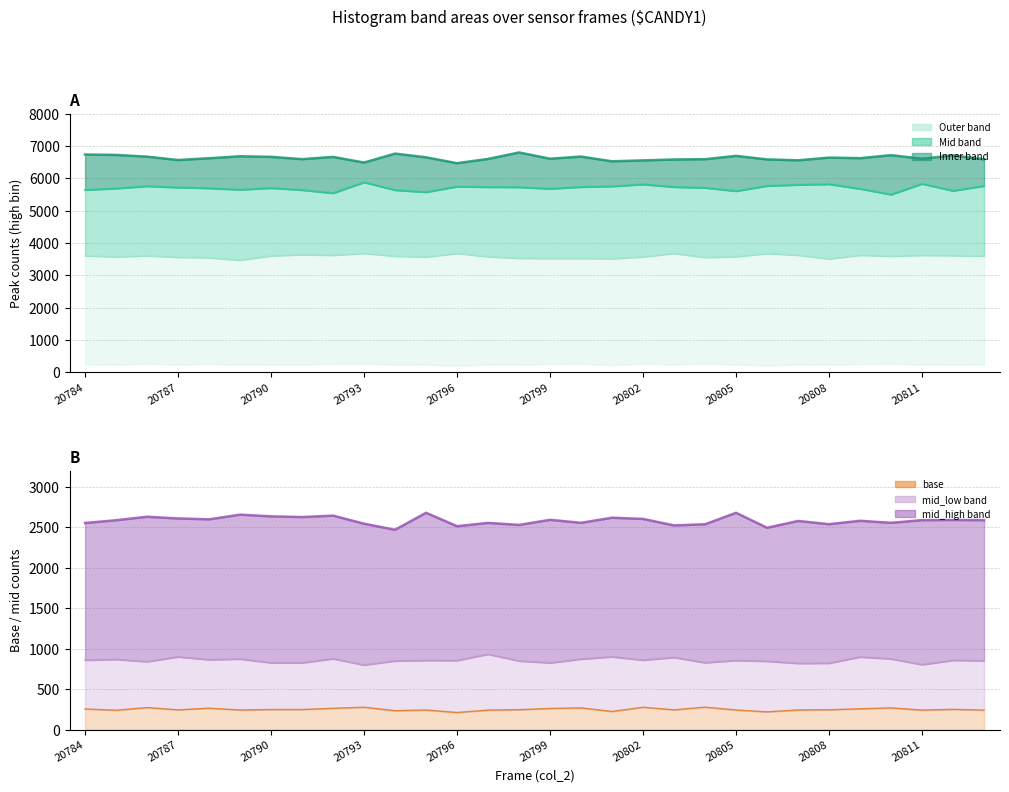

Where is mid_high nearest to the value 2575?

23